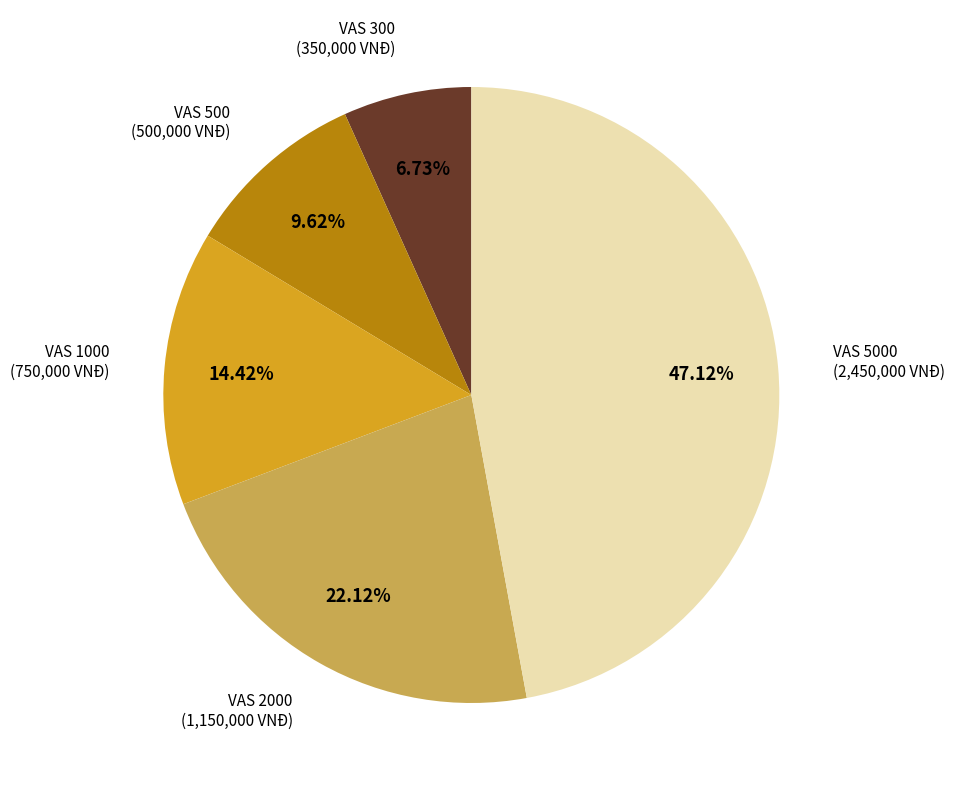

How many slices are in this pie chart?

5